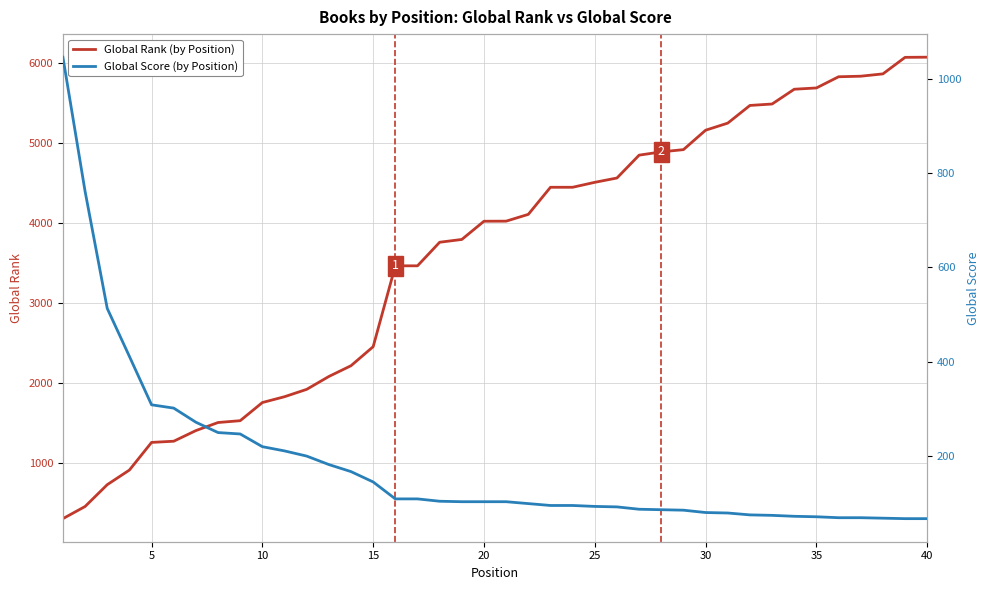

How many times do Global Rank (by Position) and Global Score (by Position) cross each other?

1